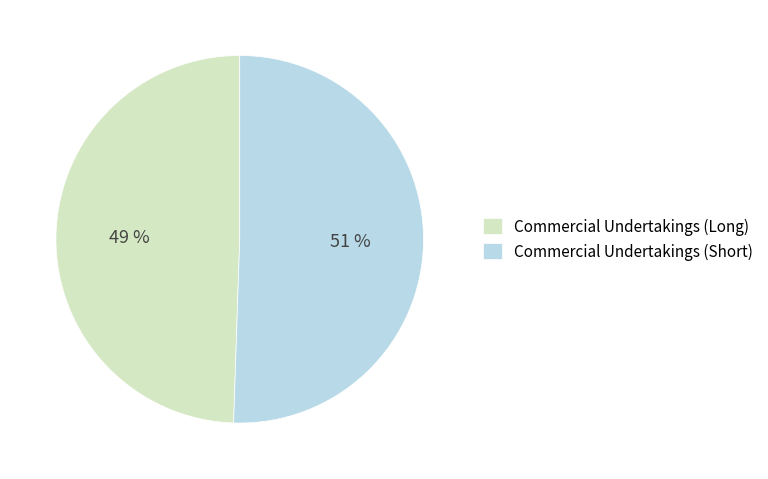

Is Commercial Undertakings (Long) the majority of the pie?

No